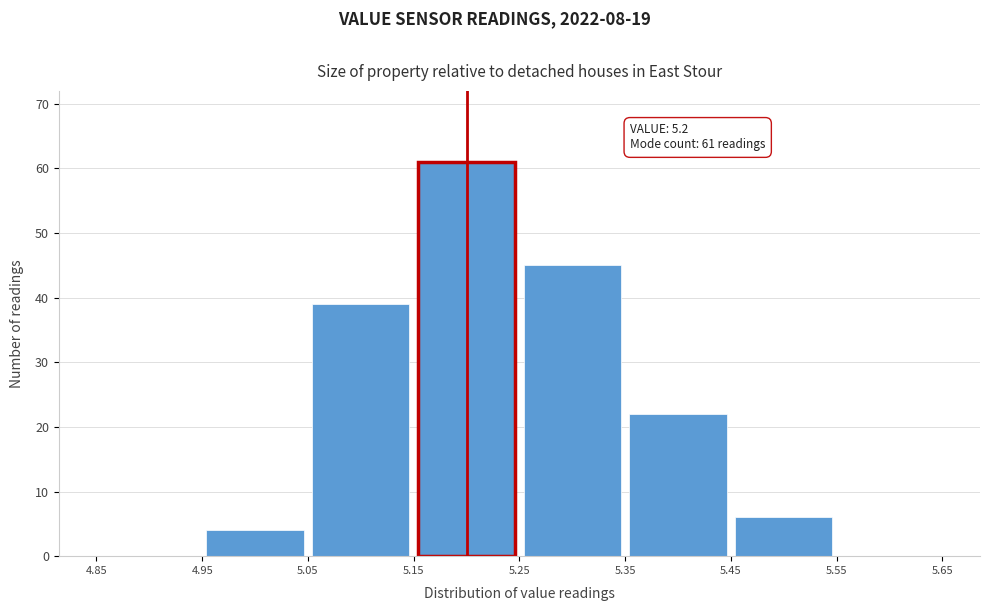

Over which range of the x-axis is the bar tallest?

5.15 to 5.25